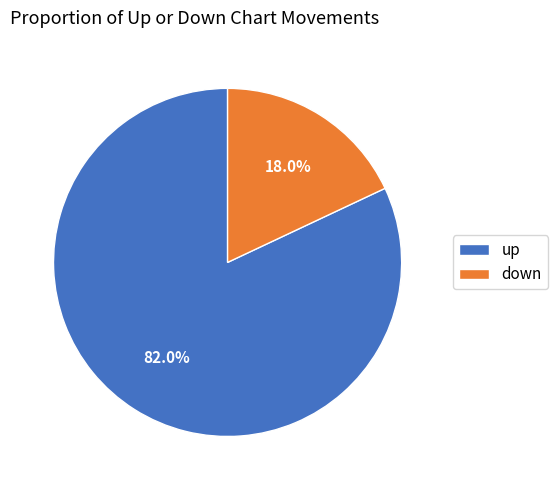

What is the largest slice in the pie chart?

up